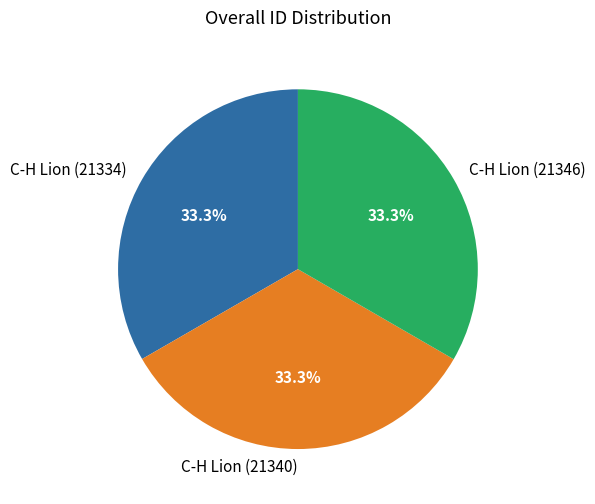

What is the total percentage of C-H Lion (21340) and C-H Lion (21346)?

66.7%